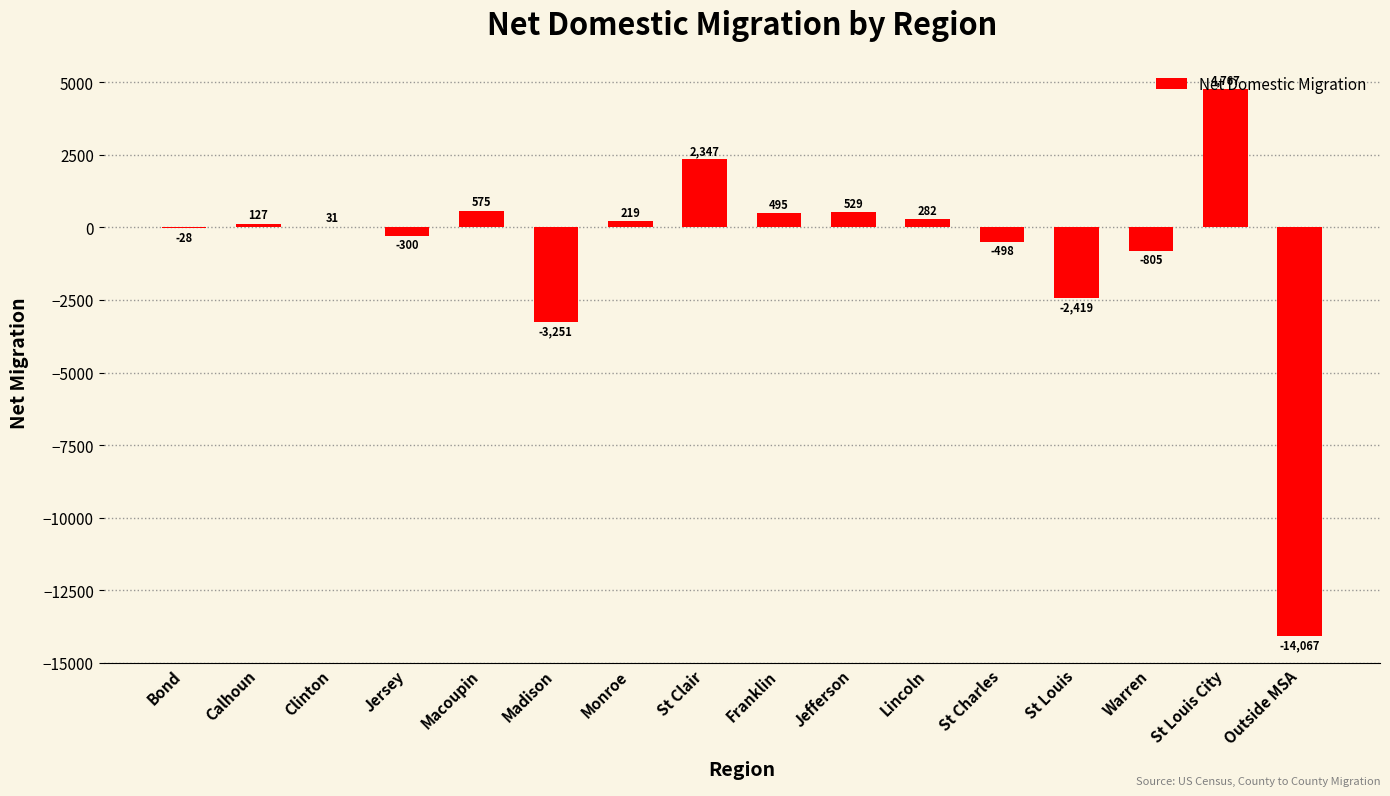

True or false: the data shows -1263 at St Louis.

False